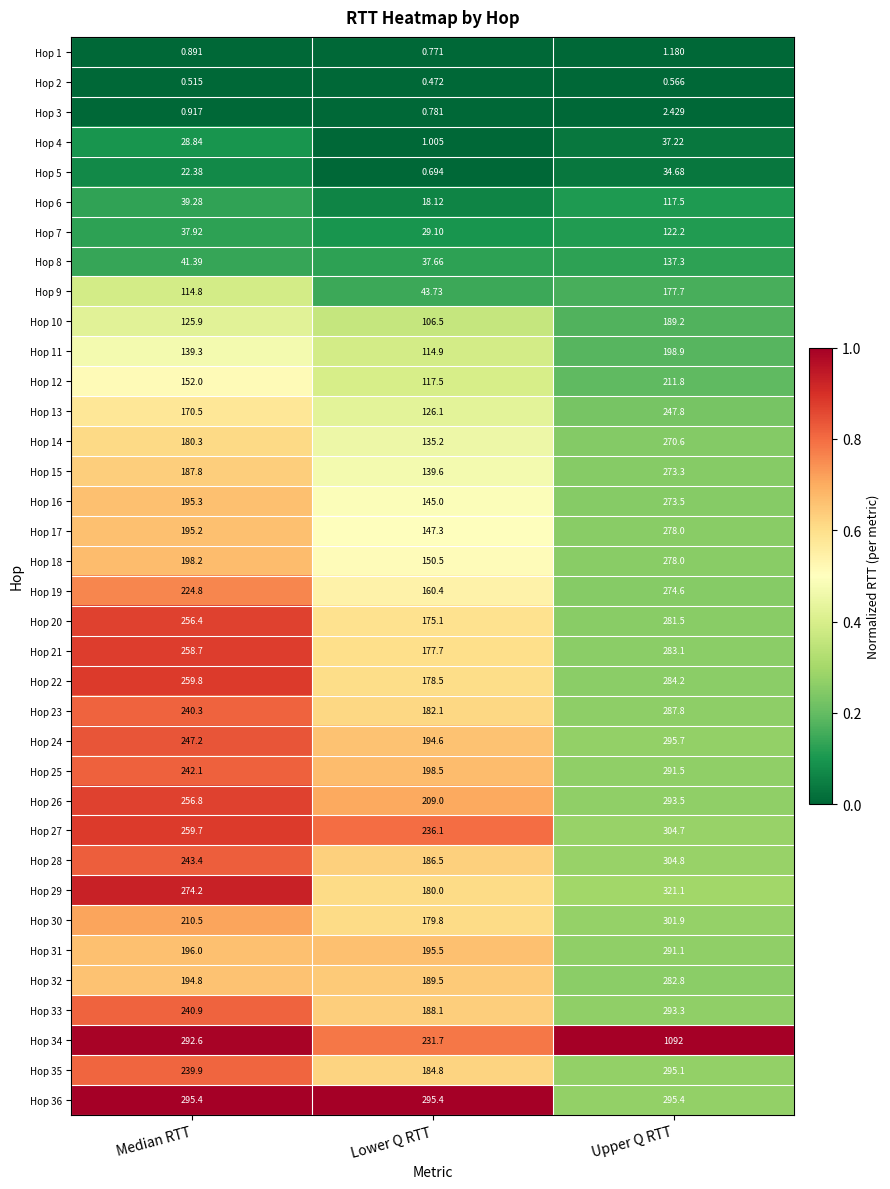

At which label does Hop 15 first exceed 187?

Median RTT